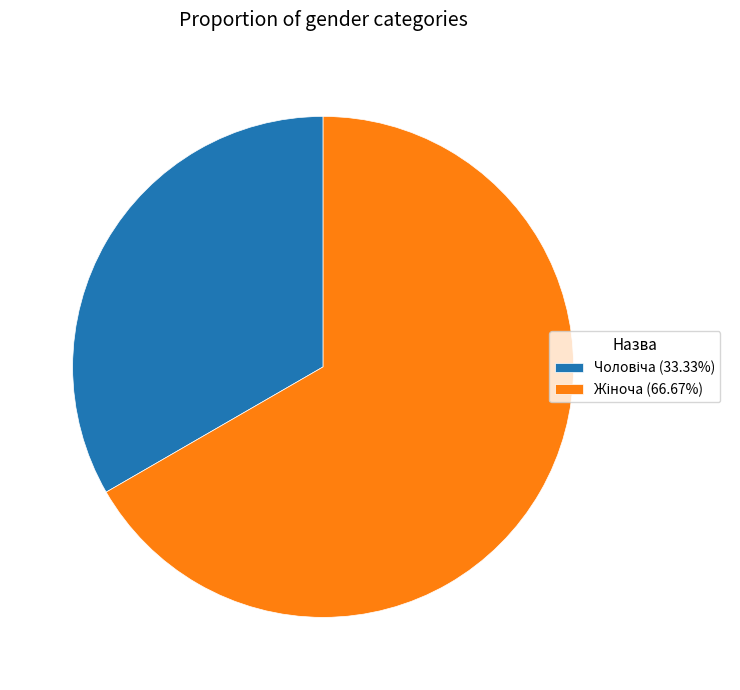

Is there any slice that represents more than half of the pie?

Yes